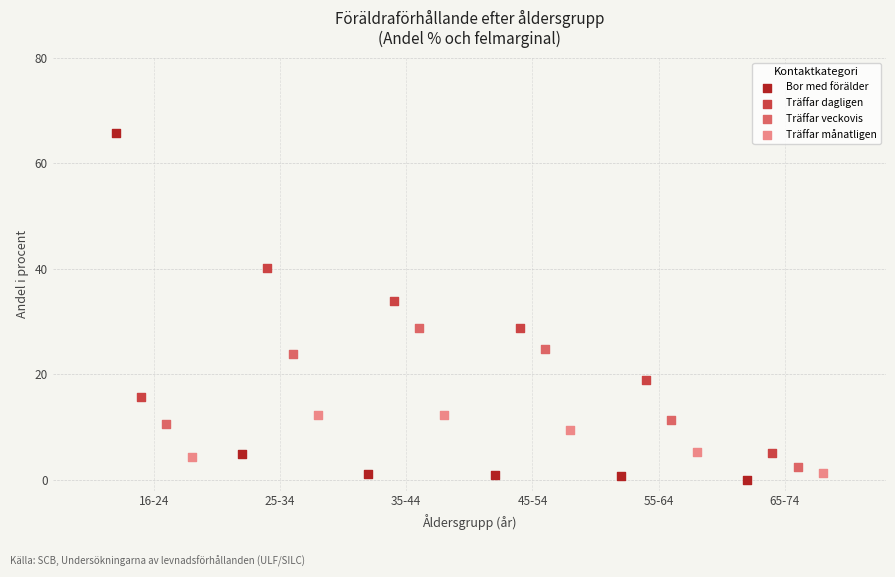

Which series contains the highest Y value?

Bor med förälder